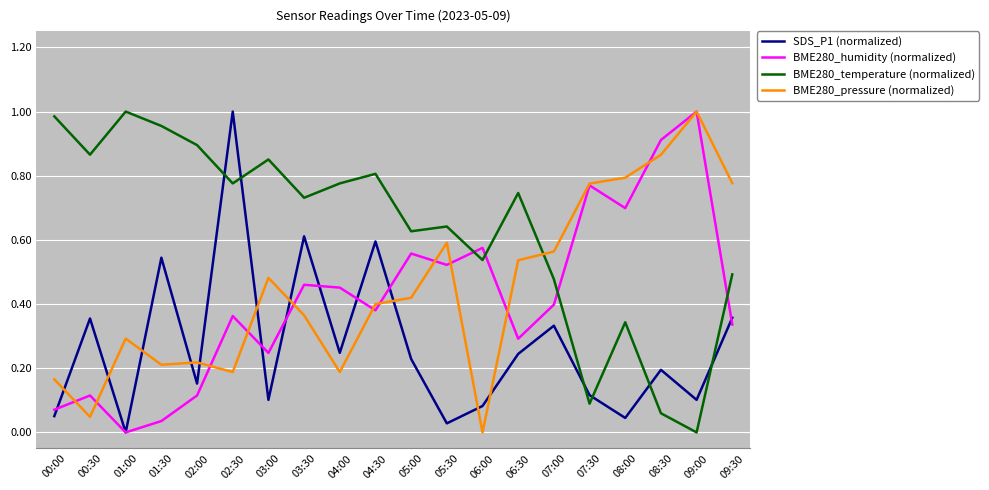

Rank the series at 07:00 from highest to lowest value.

BME280_pressure (normalized), BME280_temperature (normalized), BME280_humidity (normalized), SDS_P1 (normalized)